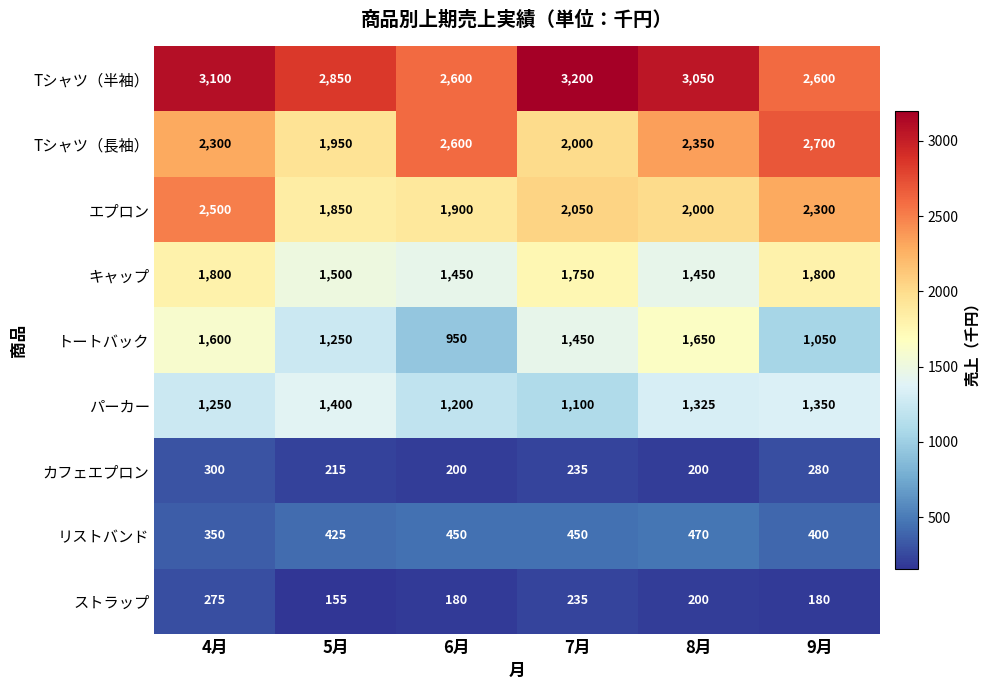

Rank the series by their maximum value, from highest to lowest.

Tシャツ（半袖）, Tシャツ（長袖）, エプロン, キャップ, トートバック, パーカー, リストバンド, カフェエプロン, ストラップ